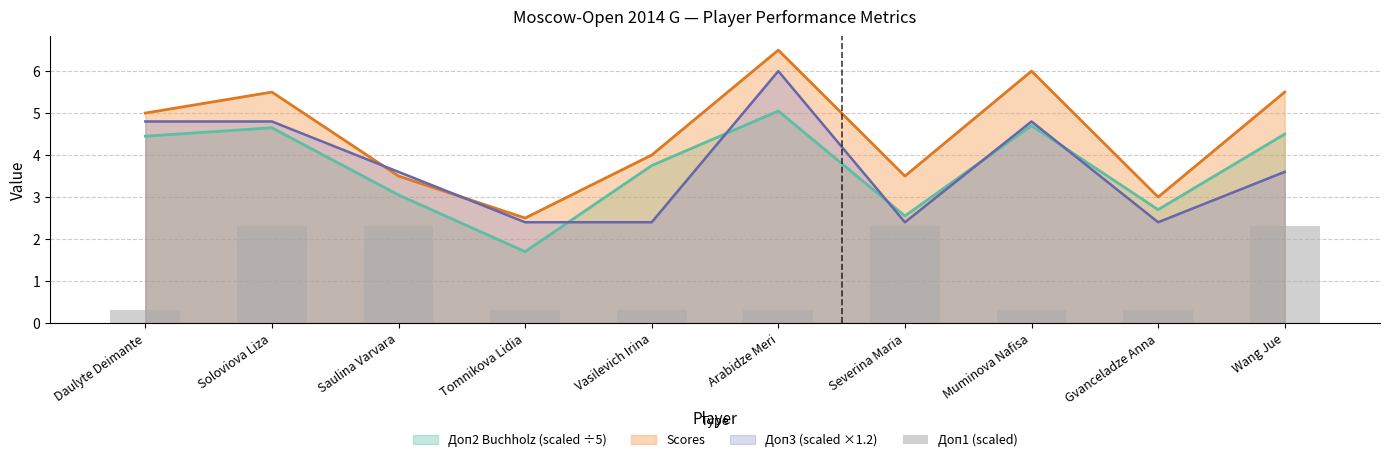

At which label does Доп3 (scaled ×1.2) reach its peak?

Arabidze Meri